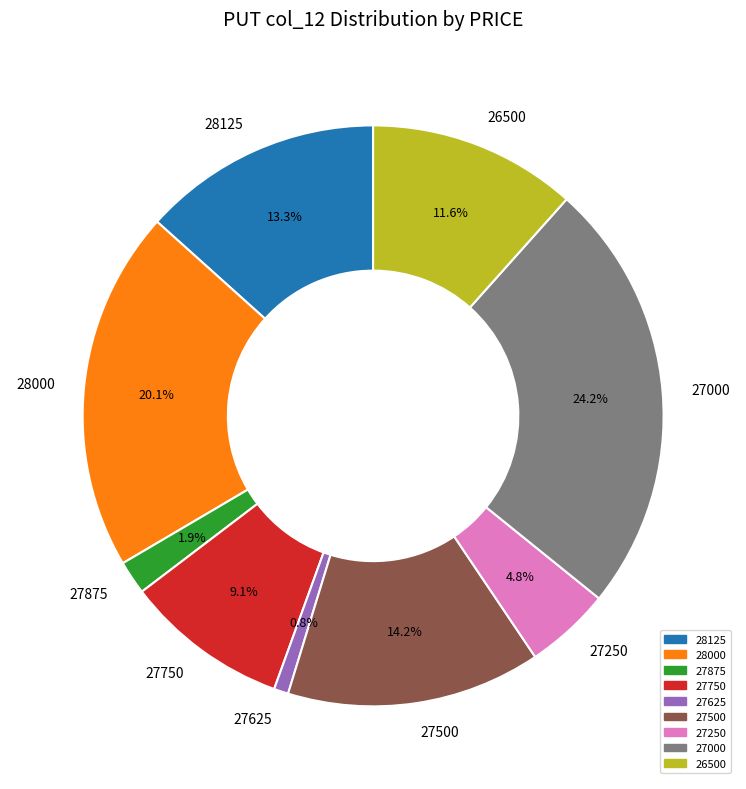

To the nearest percent, what portion does 27750 represent?

9%